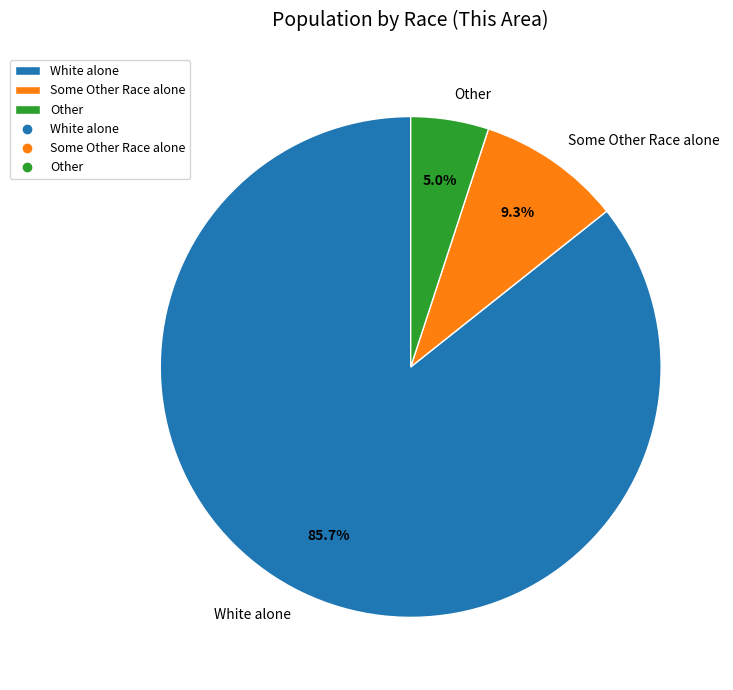

Is White alone the majority of the pie?

Yes